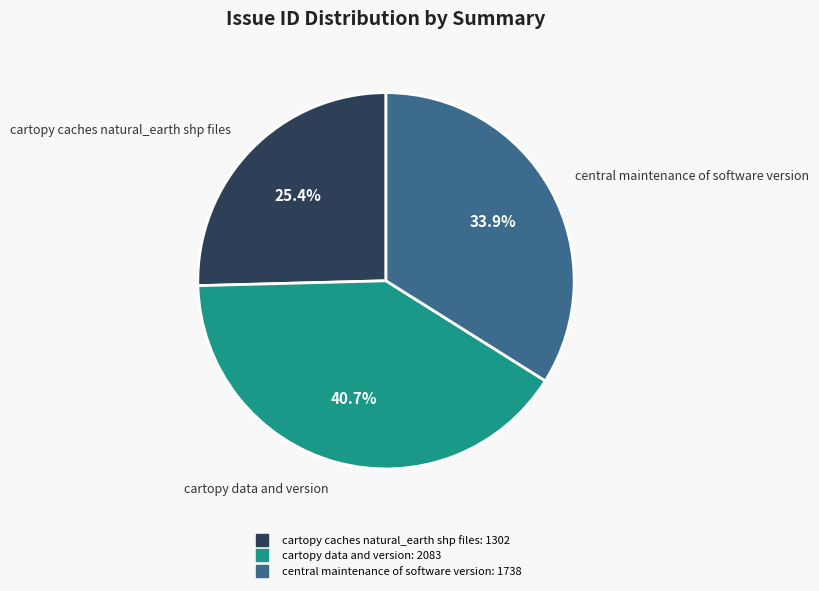

How many segments does this pie chart have?

3